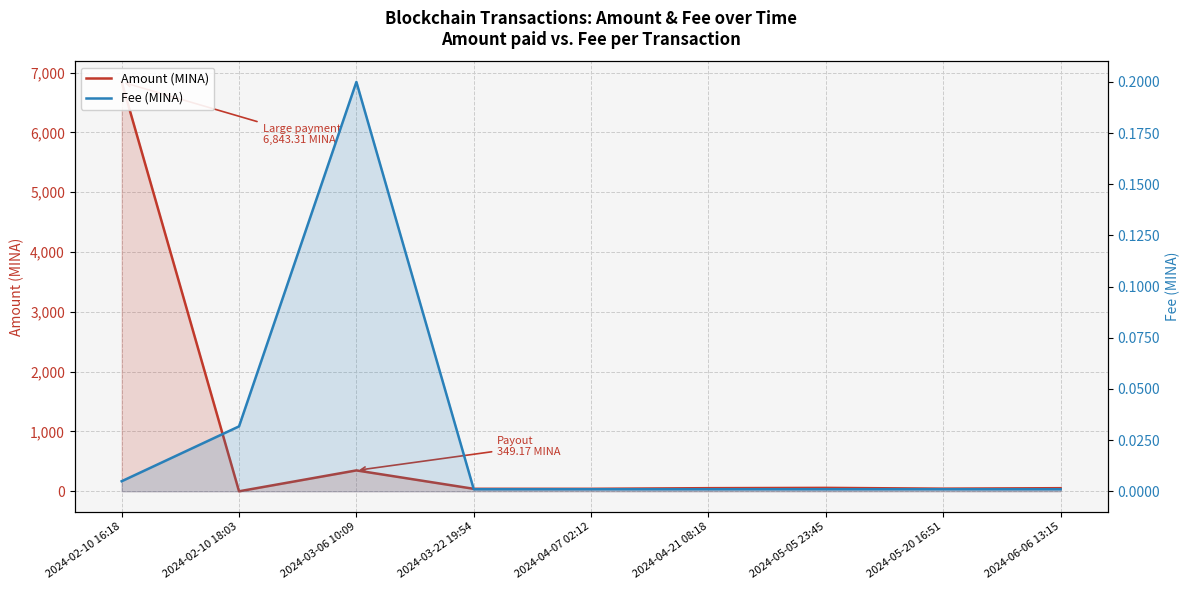

What are all the series names shown in the legend?

Amount (MINA), Fee (MINA)